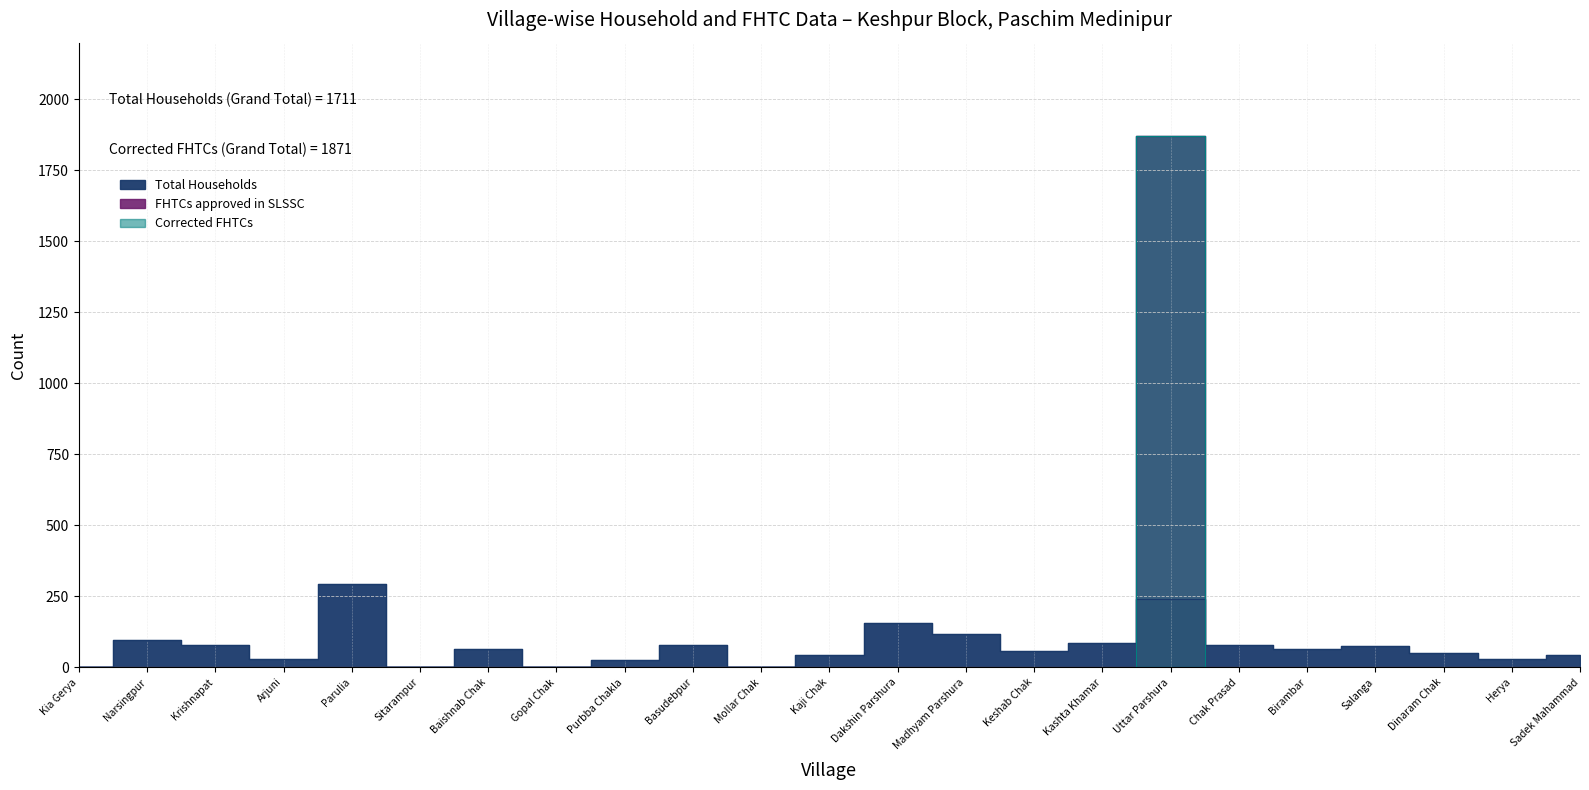

Does the chart display data point markers on the line(s)?

No